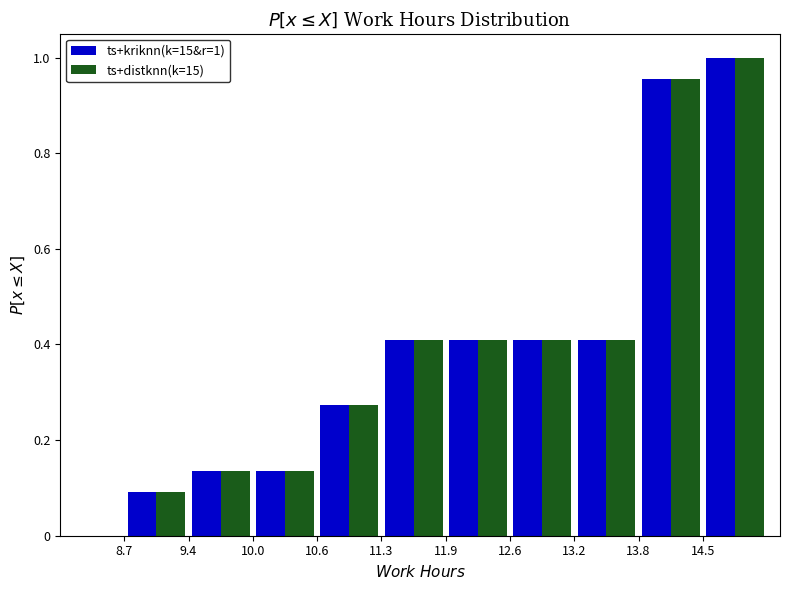

In the ts+kriknn(k=15&r=1) series, which range on the x-axis has the tallest bar?

14.5 to 15.1